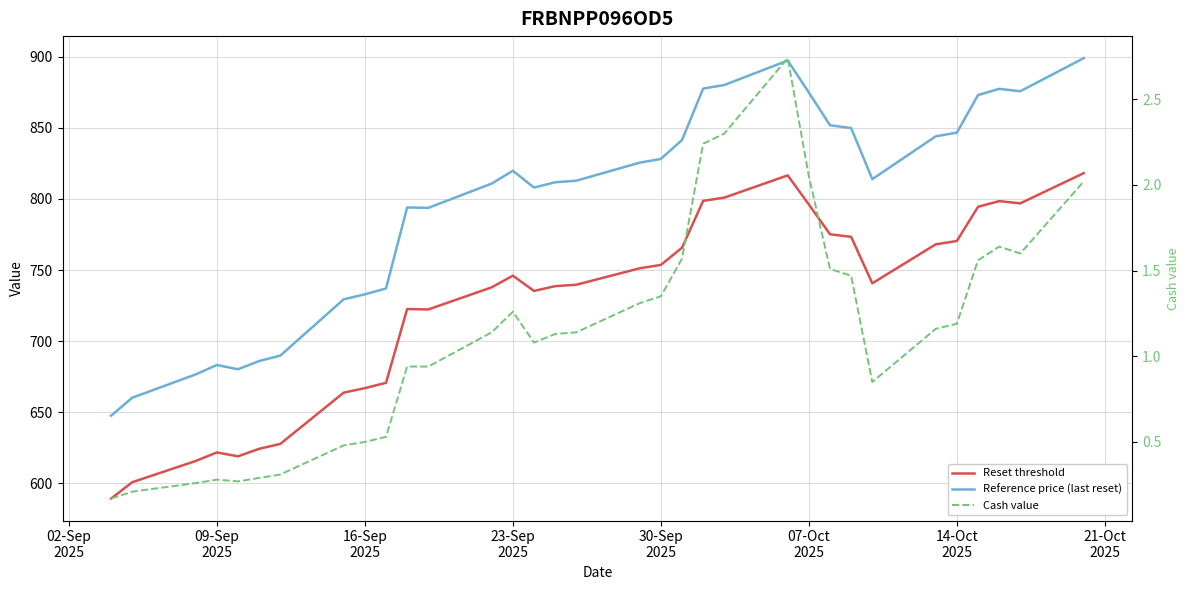

Reading left to right, transcribe all the data shown in this chart.

Reset threshold: 589.3	600.8	615.7	621.7	619.0	624.3	627.7	663.8	666.9	670.7	722.5	722.3	737.8	746.0	735.3	738.6	739.6	751.2	753.6	765.7	798.6	800.9	816.5	796.1	775.1	773.3	740.6	768.0	770.4	794.4	798.4	796.9	818.1
Reference price (last reset): 647.6	660.2	676.6	683.2	680.2	686.0	689.8	729.4	732.9	737.0	794.0	793.7	810.8	819.8	808.0	811.7	812.8	825.5	828.1	841.4	877.6	880.1	897.3	874.8	851.8	849.8	813.9	844.0	846.6	873.0	877.4	875.7	899.0
Cash value: 0.2	0.2	0.3	0.3	0.3	0.3	0.3	0.5	0.5	0.5	0.9	0.9	1.1	1.3	1.1	1.1	1.1	1.3	1.4	1.6	2.2	2.3	2.7	2.0	1.5	1.5	0.8	1.2	1.2	1.6	1.6	1.6	2.0